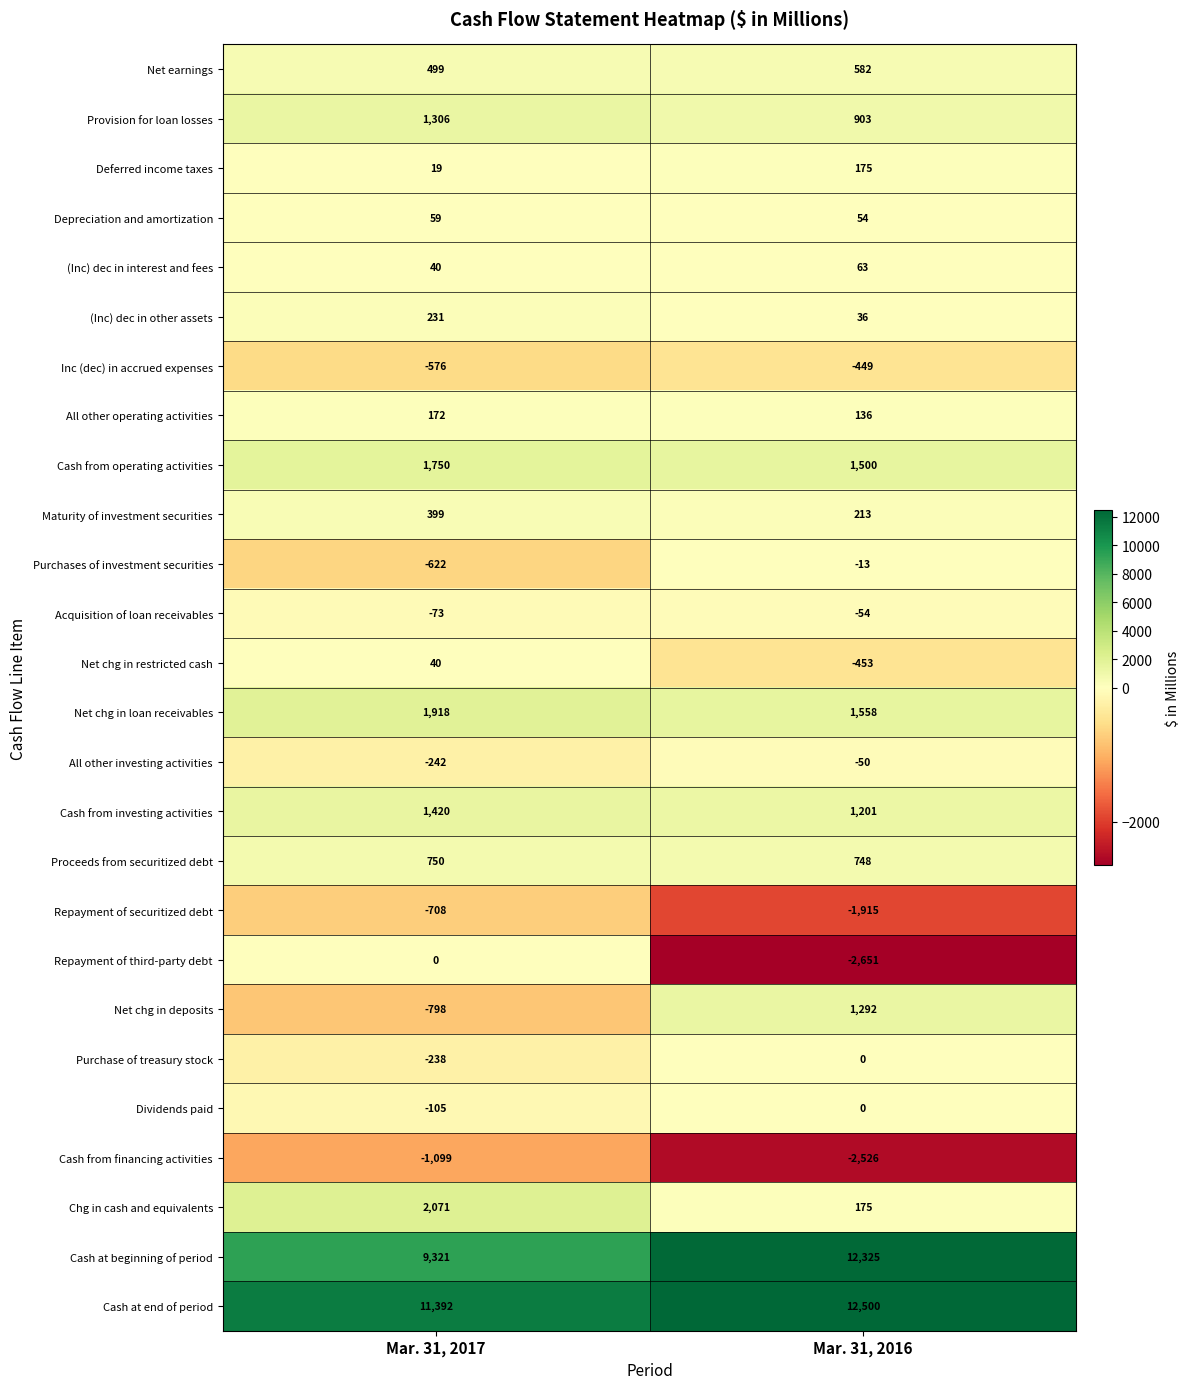

What is the lowest value of the All other operating activities series?

136